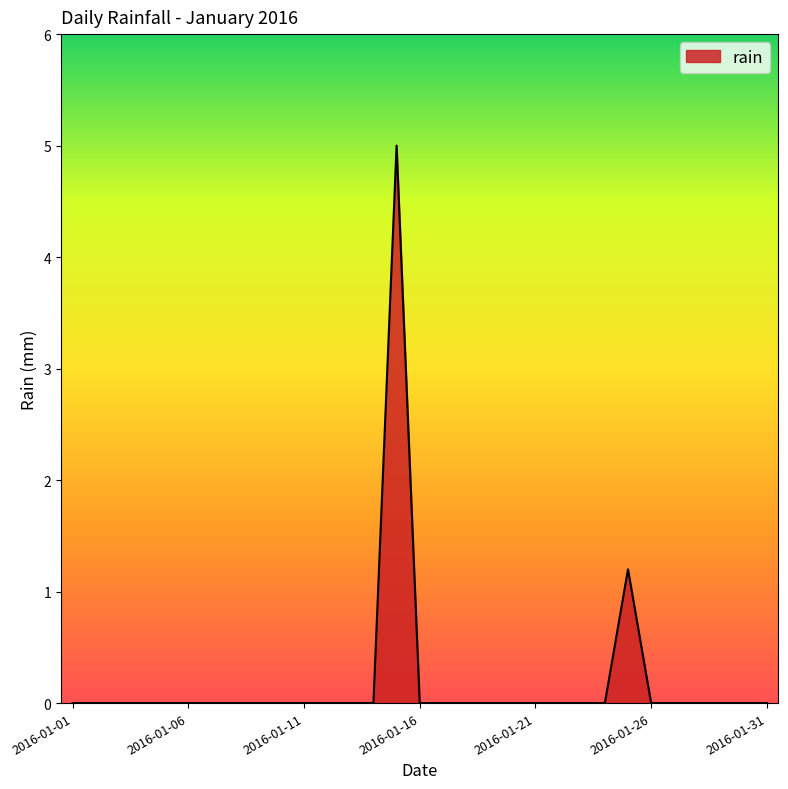

Reading right to left, list all the values displayed in this chart.

0.0	0.0	0.0	0.0	0.0	0.0	1.2	0.0	0.0	0.0	0.0	0.0	0.0	0.0	0.0	0.0	5.0	0.0	0.0	0.0	0.0	0.0	0.0	0.0	0.0	0.0	0.0	0.0	0.0	0.0	0.0